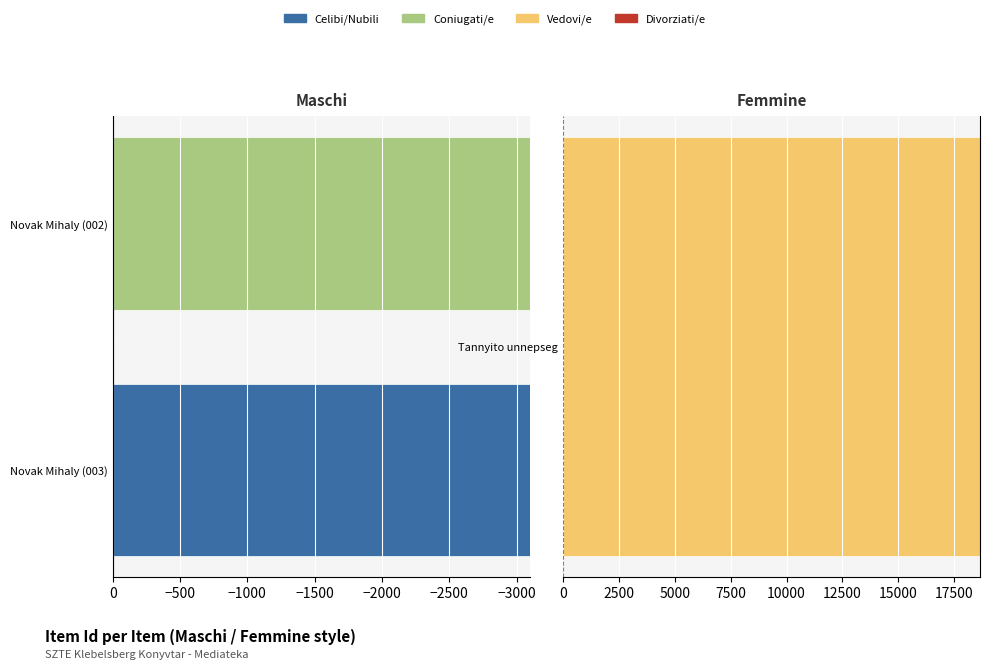

What is the difference between the highest and lowest values at −3000?

3096.7